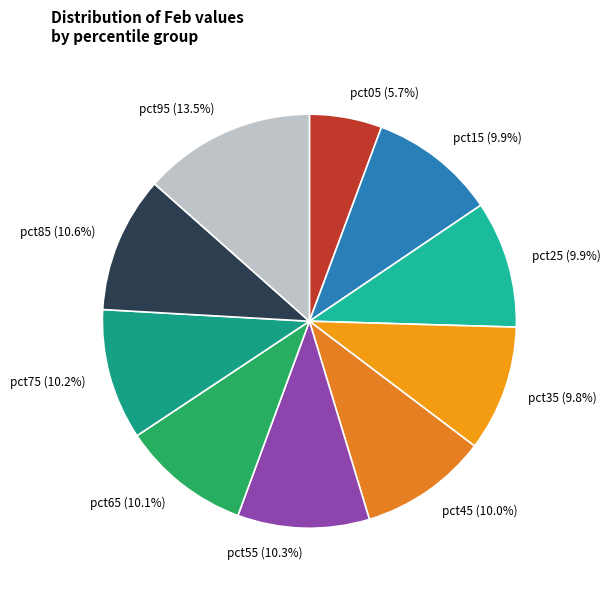

Which slice is the smallest?

pct05